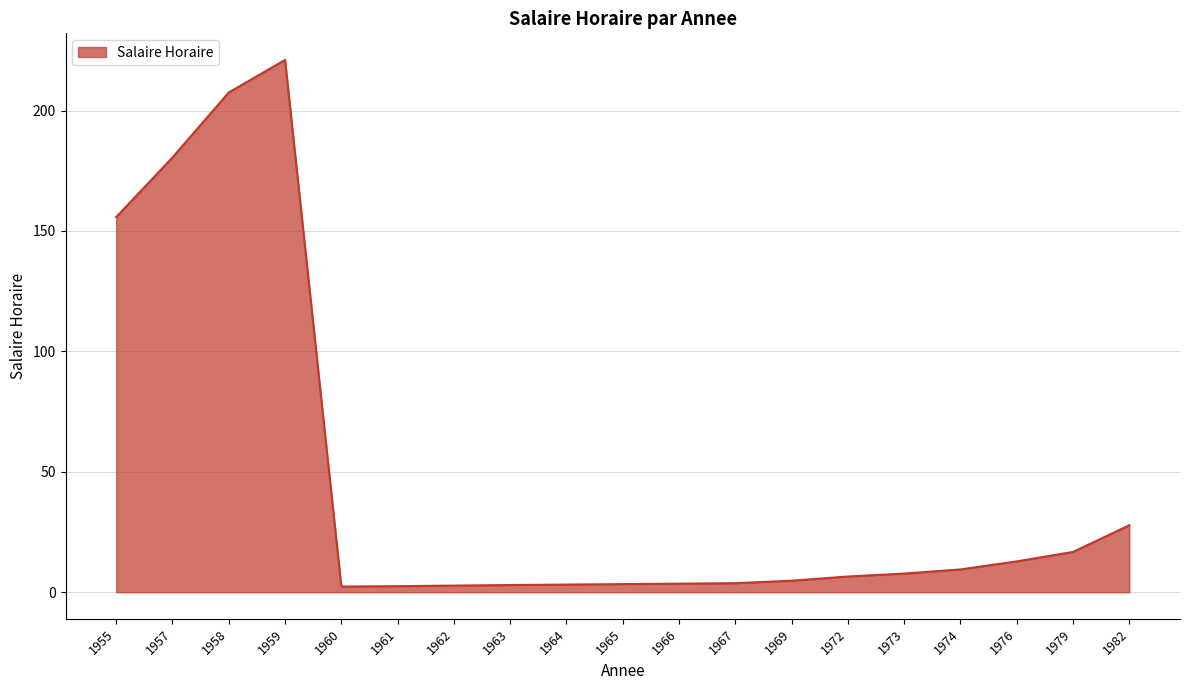

Count the number of data series in this chart.

1